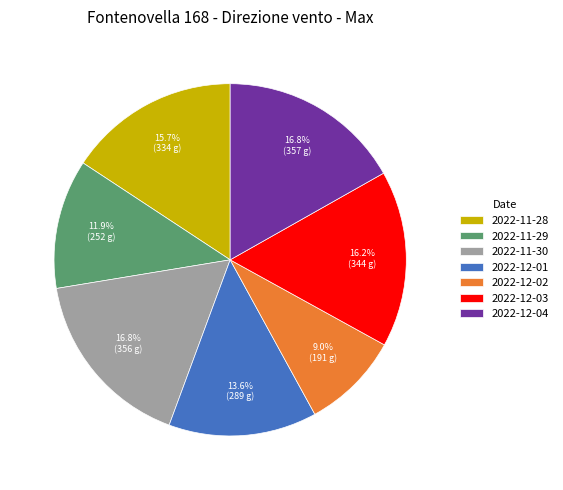

How many slices are in this pie chart?

7